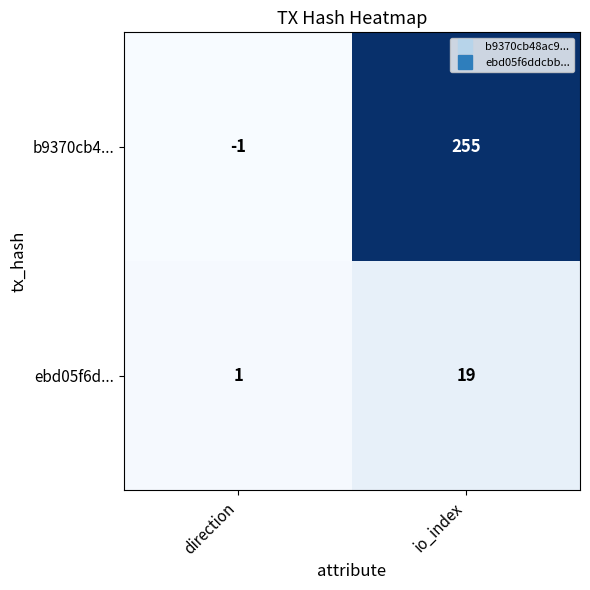

Reading right to left, extract all data points from this chart.

b9370cb4...: 255	-1
ebd05f6d...: 19	1